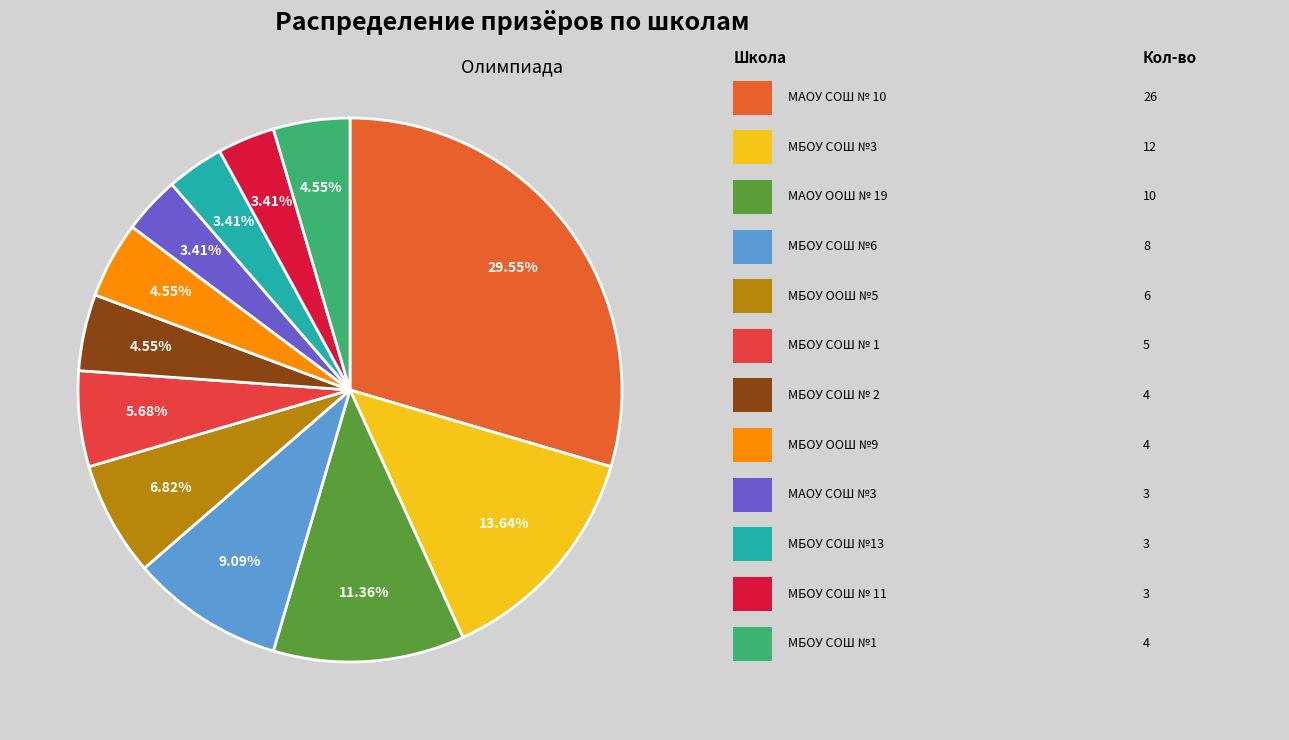

To the nearest percent, what is the difference between the largest and smallest slice percentages?

26%